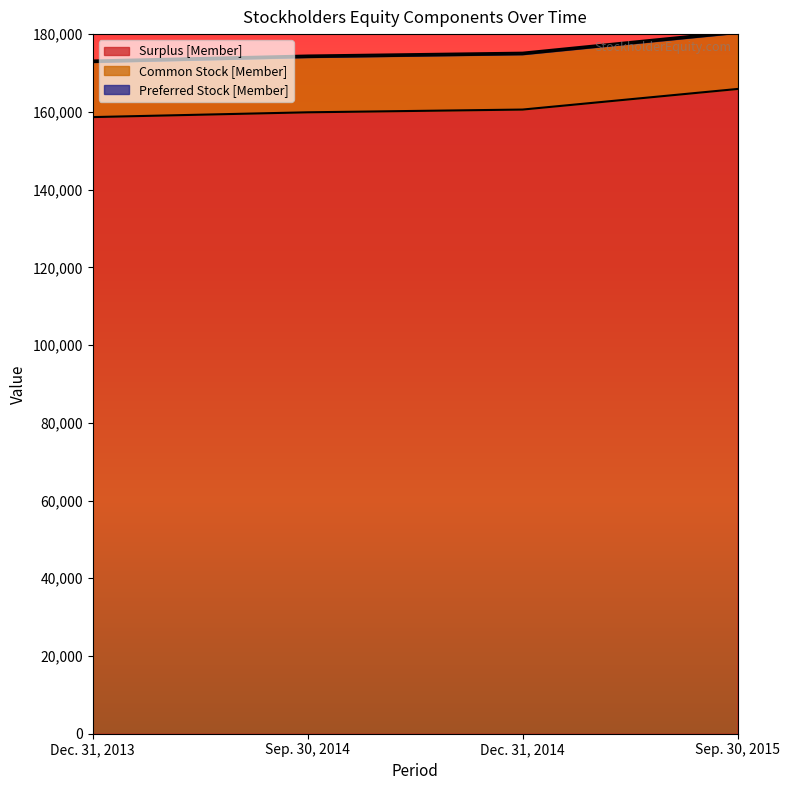

Which category has the highest value in the Surplus [Member] series?

Sep. 30, 2015